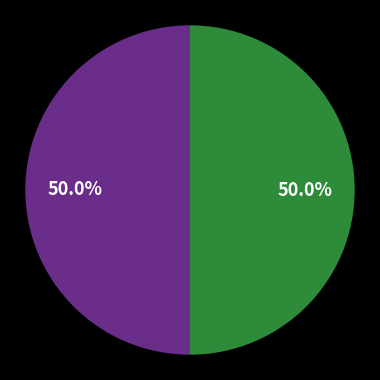

Count the number of slices in the pie.

2